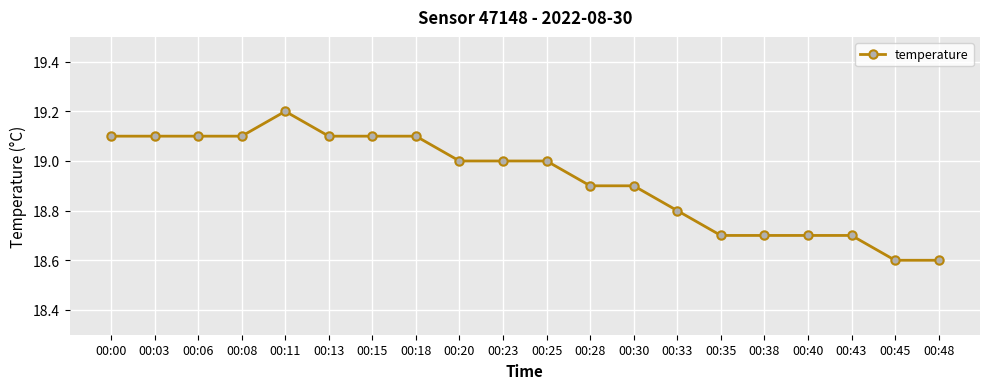

Which label corresponds to the largest value in the chart?

00:11